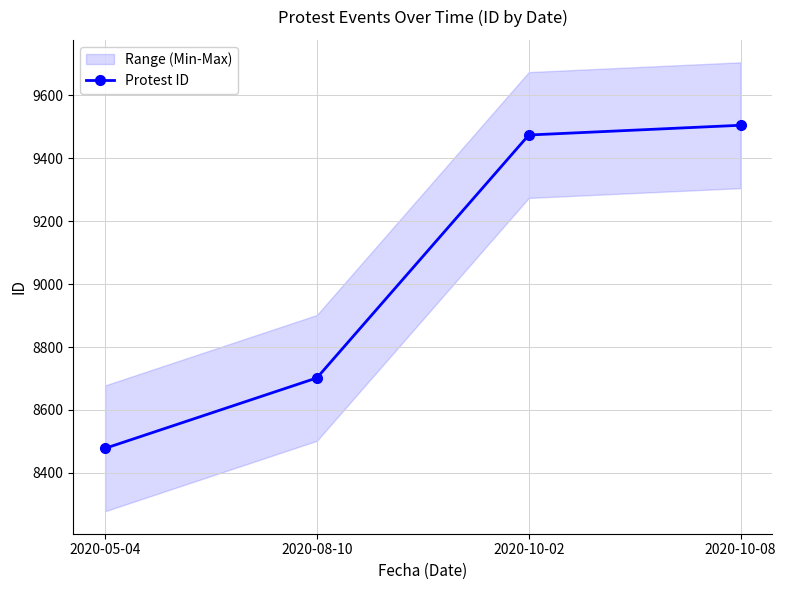

What is the label of the 3rd point from the right?

2020-08-10